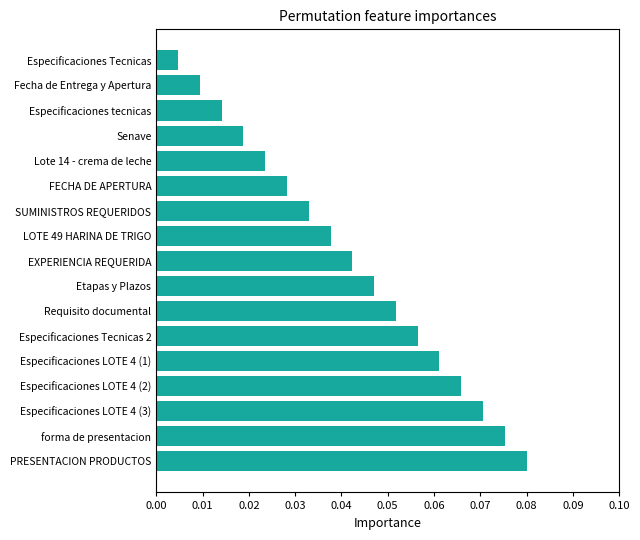

What is the label of the 2nd bar from the bottom?

forma de presentacion